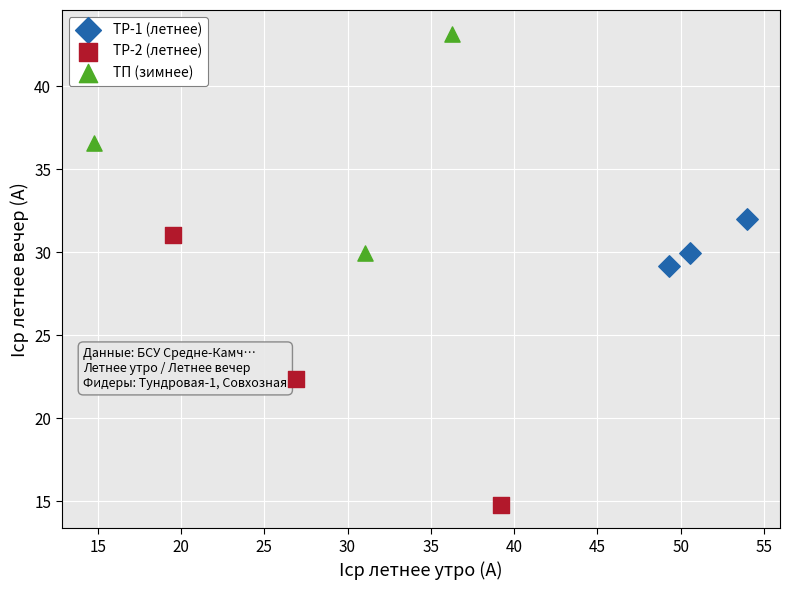

Which series reaches the minimum Y coordinate?

TP-2 (летнее)